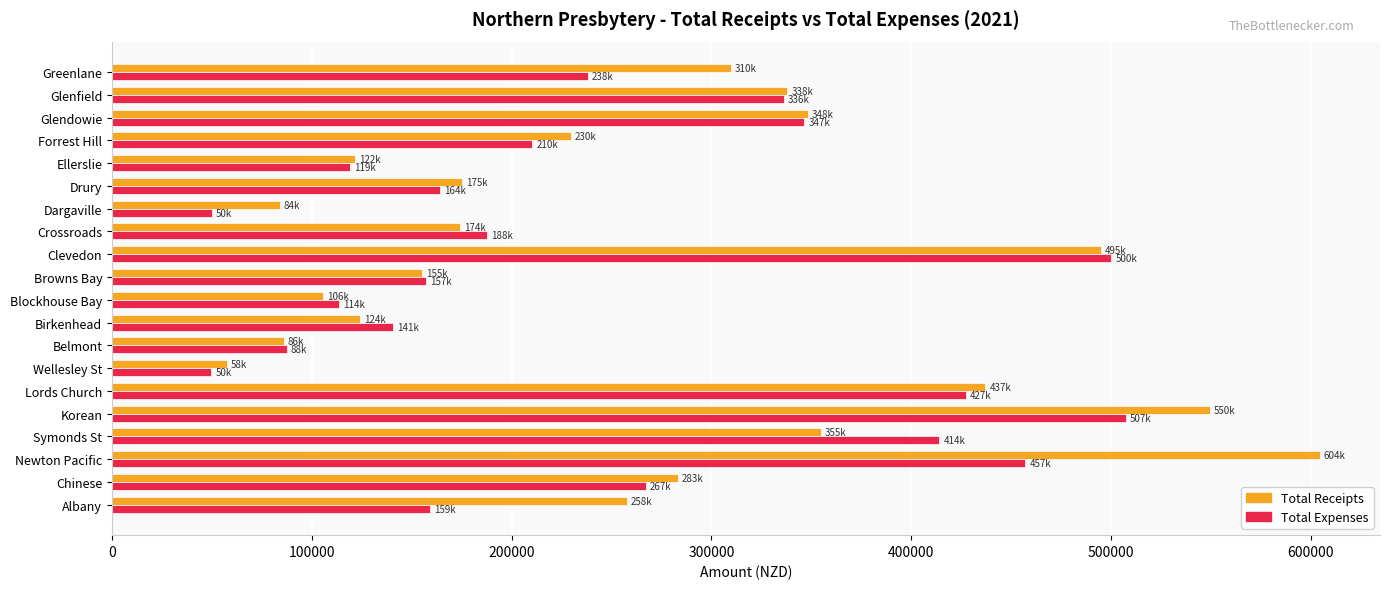

How many distinct data groups are displayed?

2